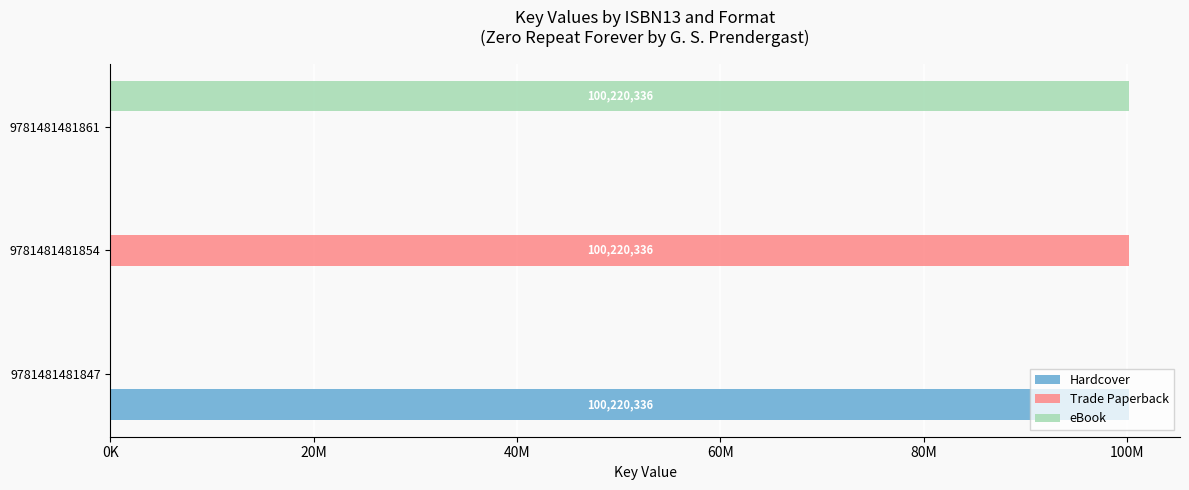

What are all the series names shown in the legend?

Hardcover, Trade Paperback, eBook